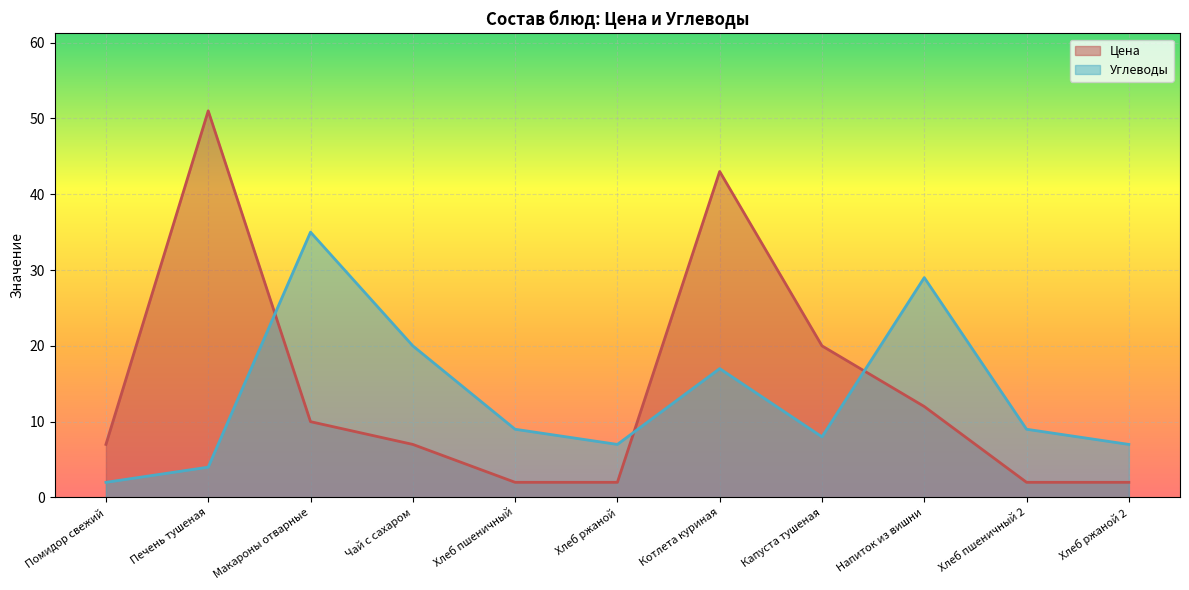

True or false: Цена has a value of 25 at Печень тушеная.

False